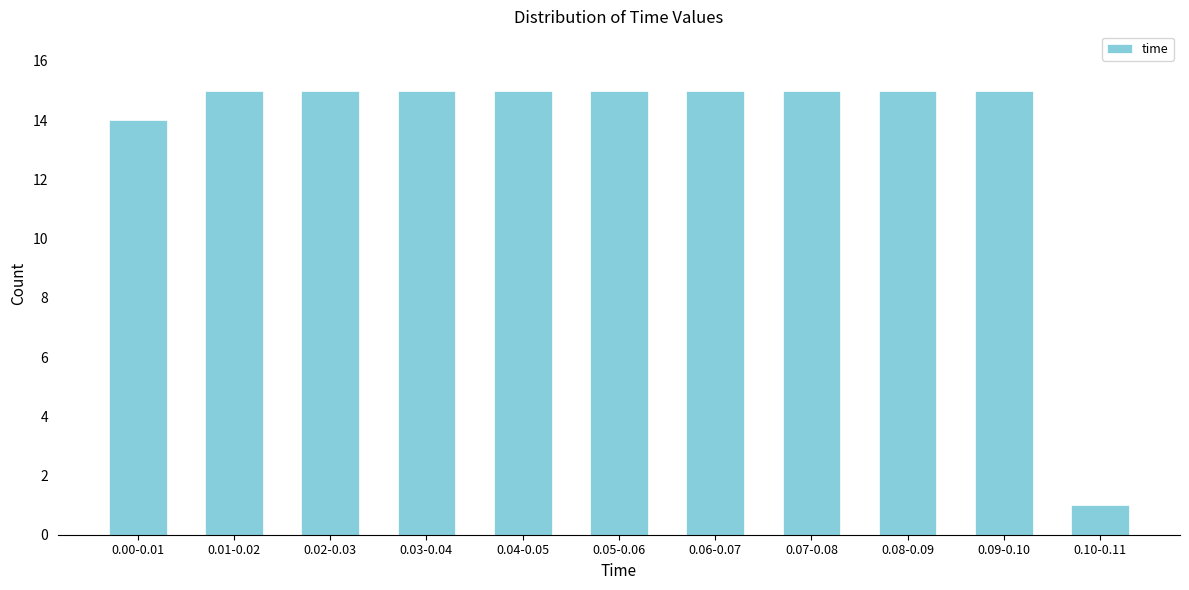

Reading right to left, transcribe all the data shown in this chart.

1	15	15	15	15	15	15	15	15	15	14